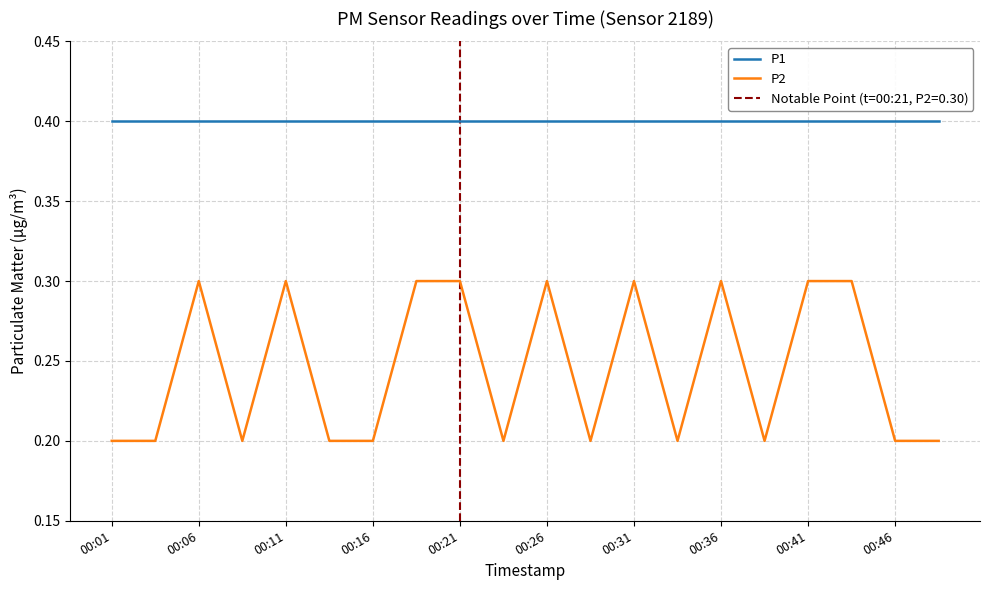

The P1 series shows 0.4 at 00:36. True or false?

True